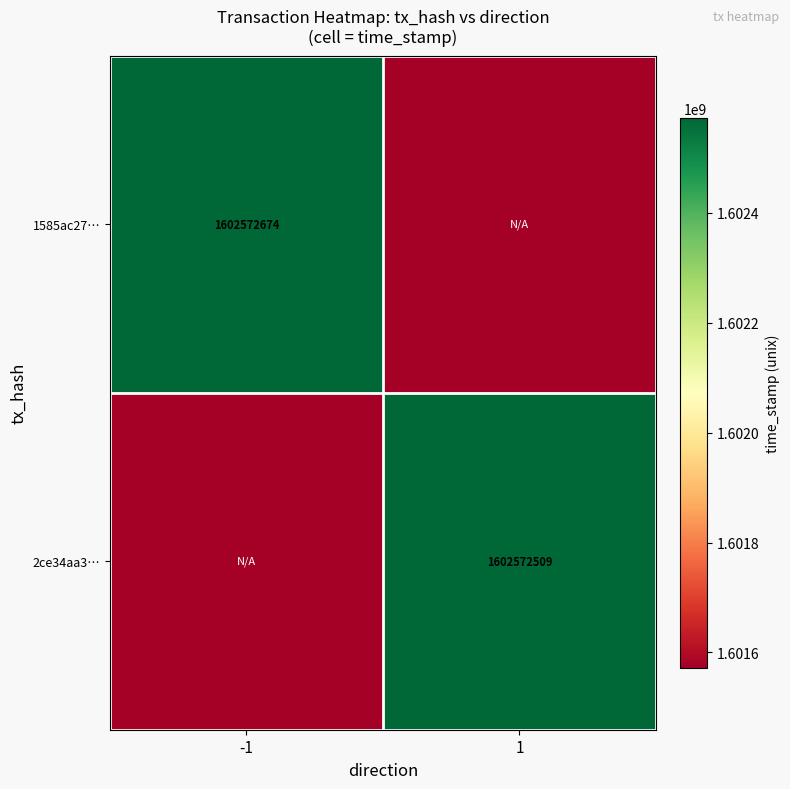

Count the number of data series in this chart.

2